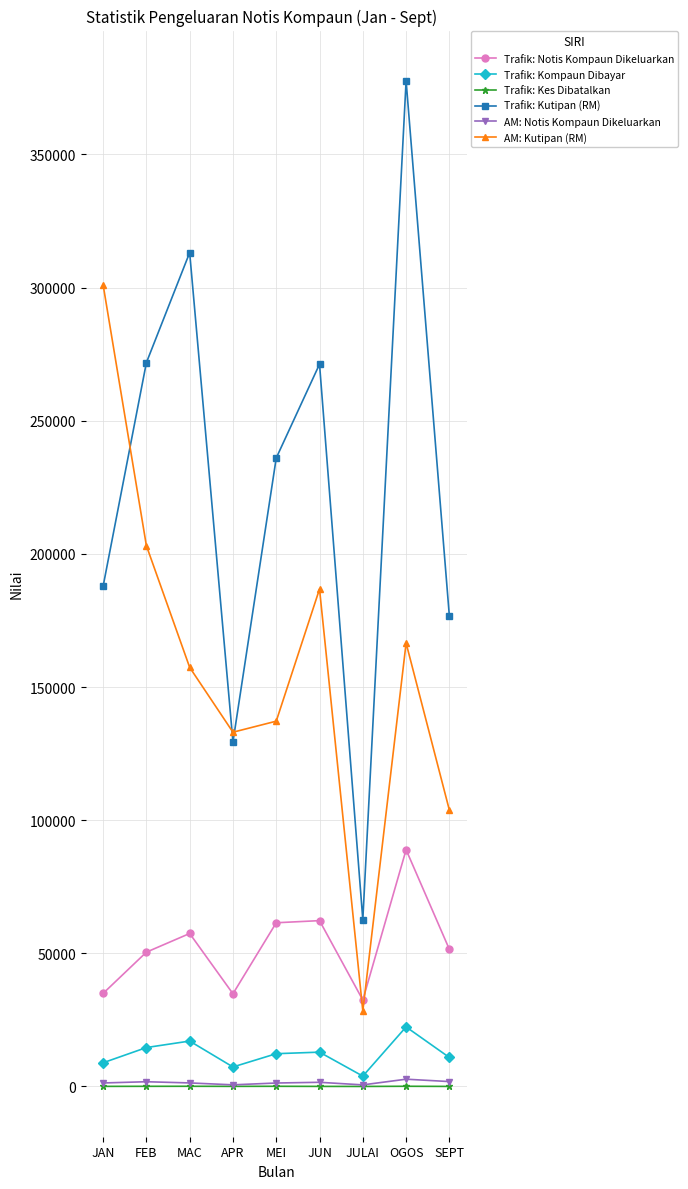

How many lines are shown in the chart?

6